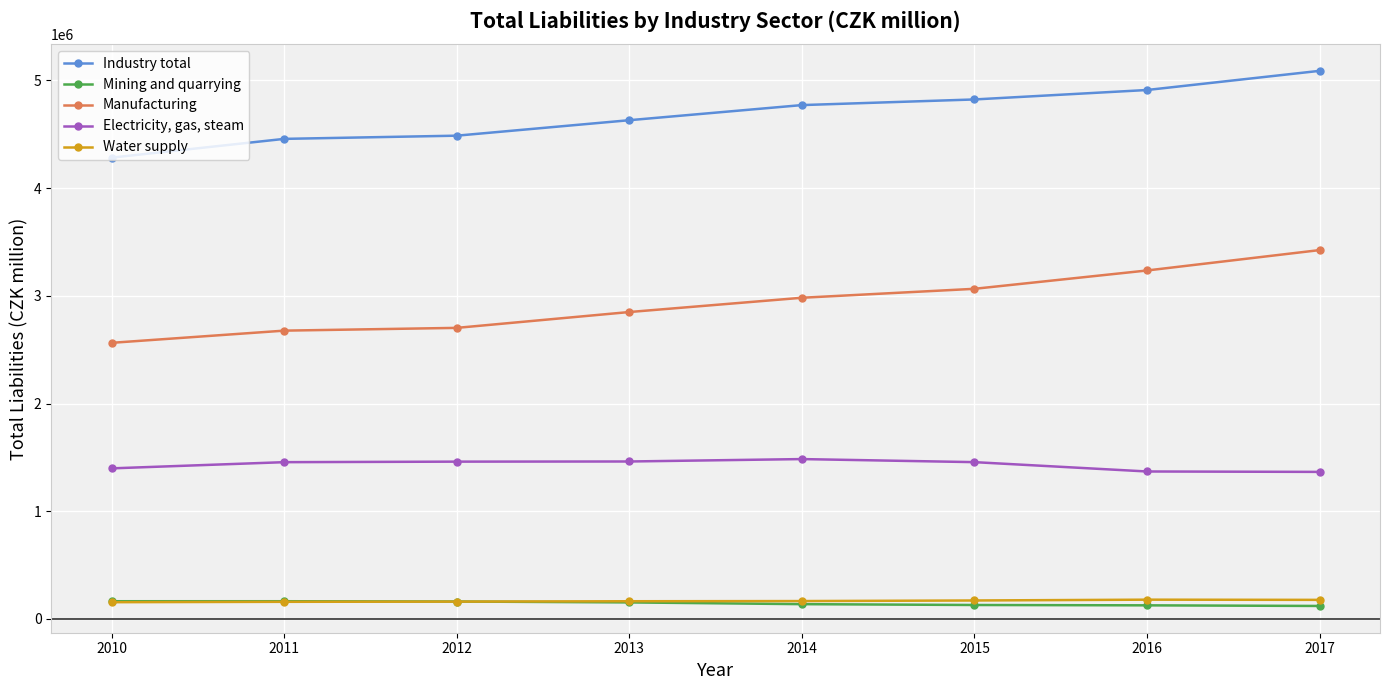

True or false: Manufacturing and Mining and quarrying cross at least once.

False